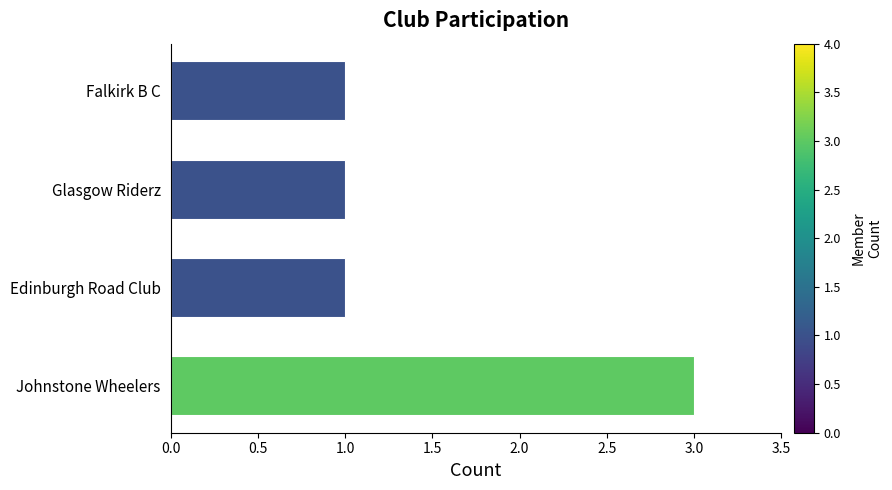

What is the maximum value shown in the chart?

3